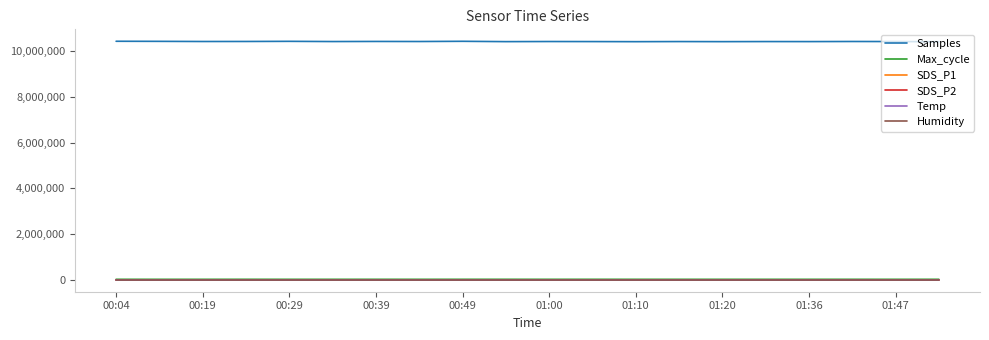

Which series has the widest spread of values?

Samples